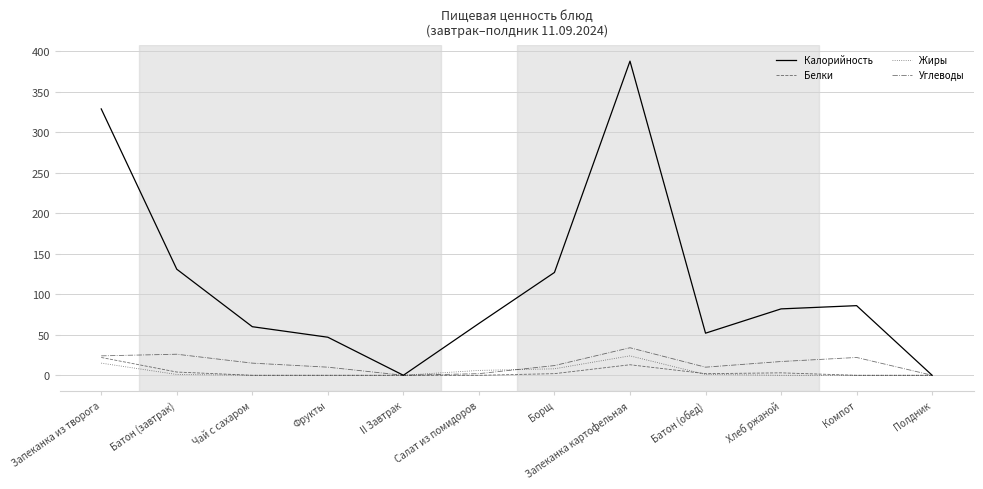

Is this an area chart (filled region under the line)?

No